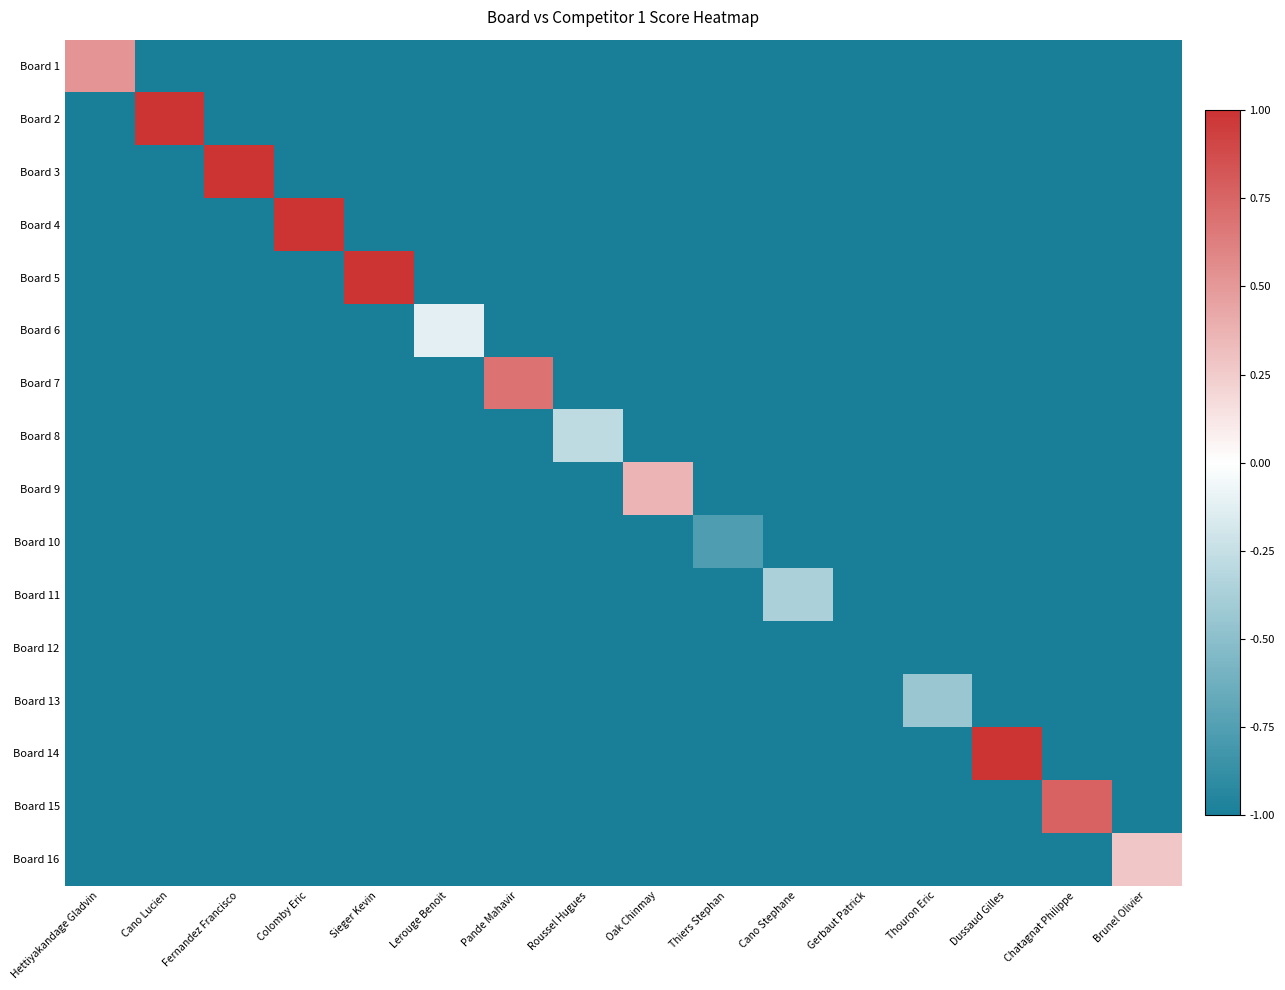

What is the total value across all series at Brunel Olivier?

-14.7